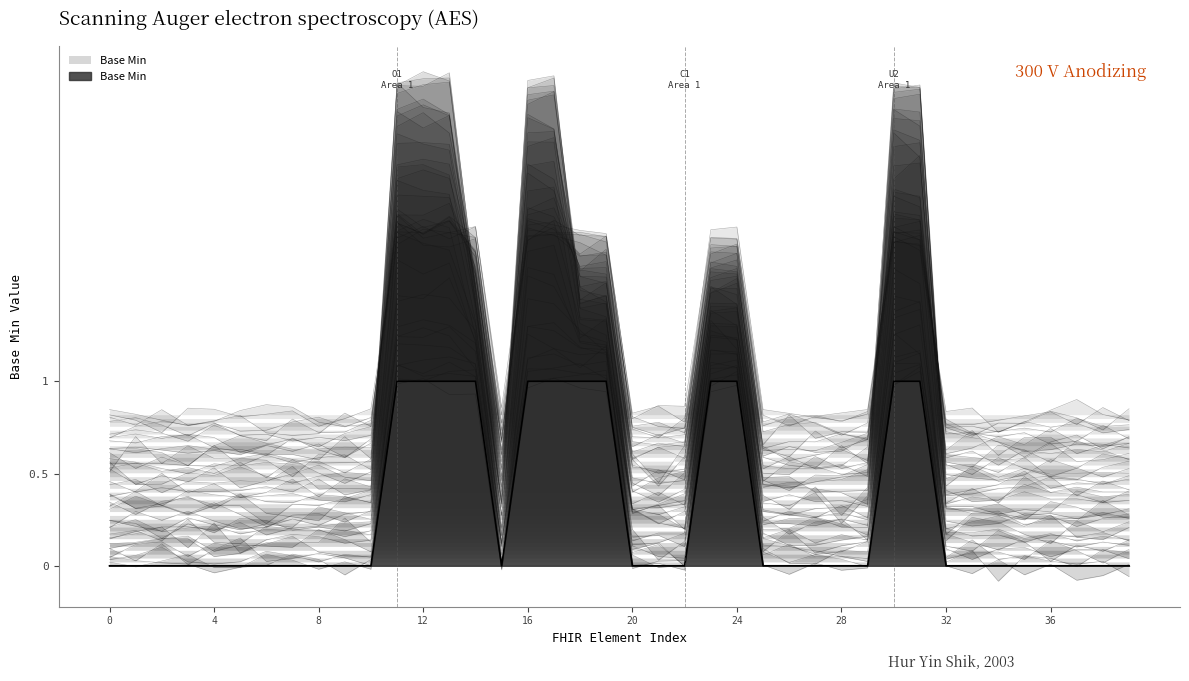

How many data points are above 0?

12